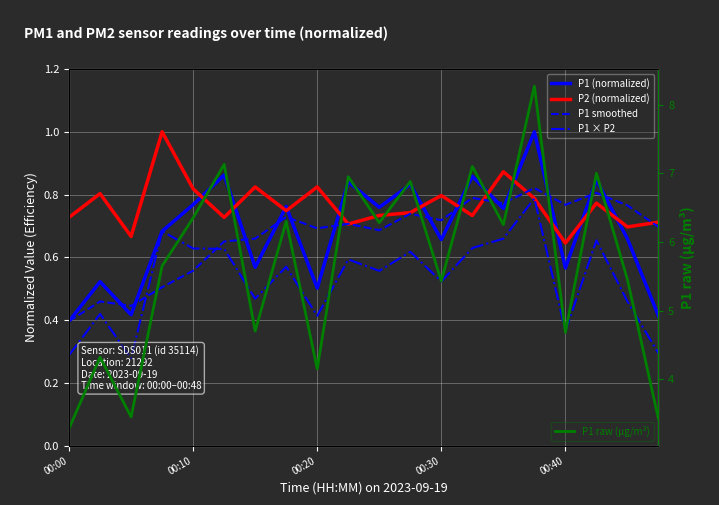

The value of P1 (normalized) at 7 is 0.8. True or false?

True